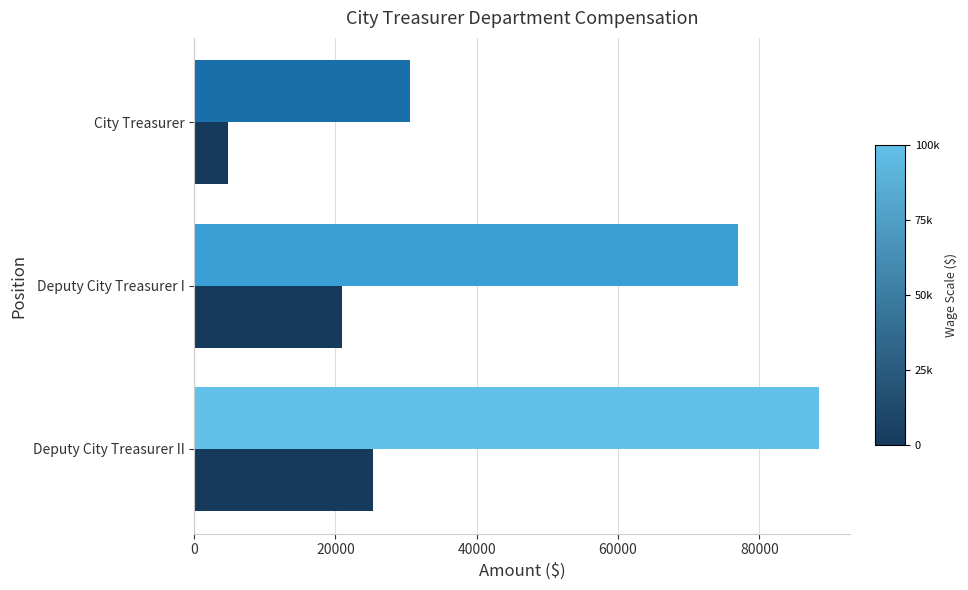

Which category has the highest value across all series?

Deputy City Treasurer II